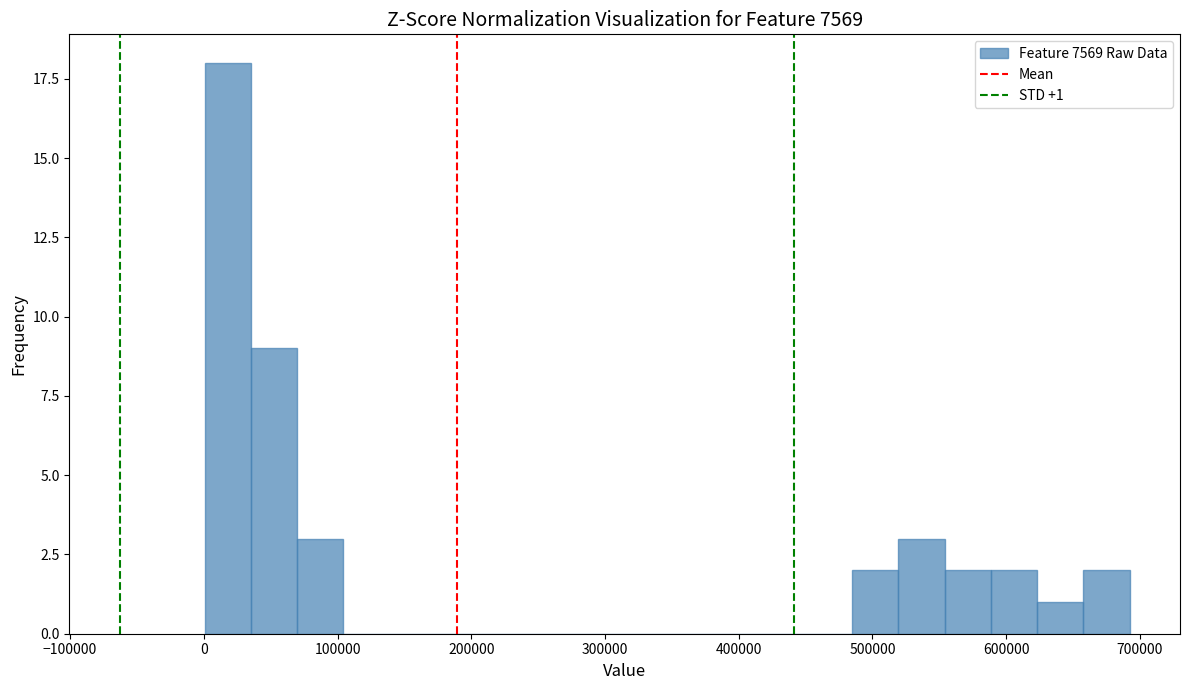

Around what value on the x-axis is the tallest bar? Give the approximate position of its centre, as read against the axis.

20000